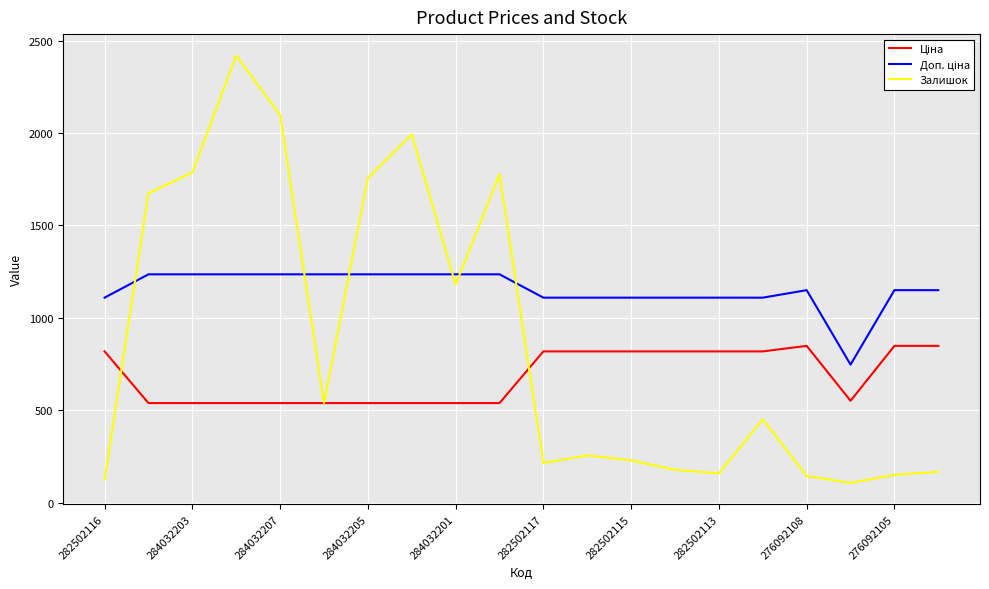

What is the smallest value displayed?

107.0